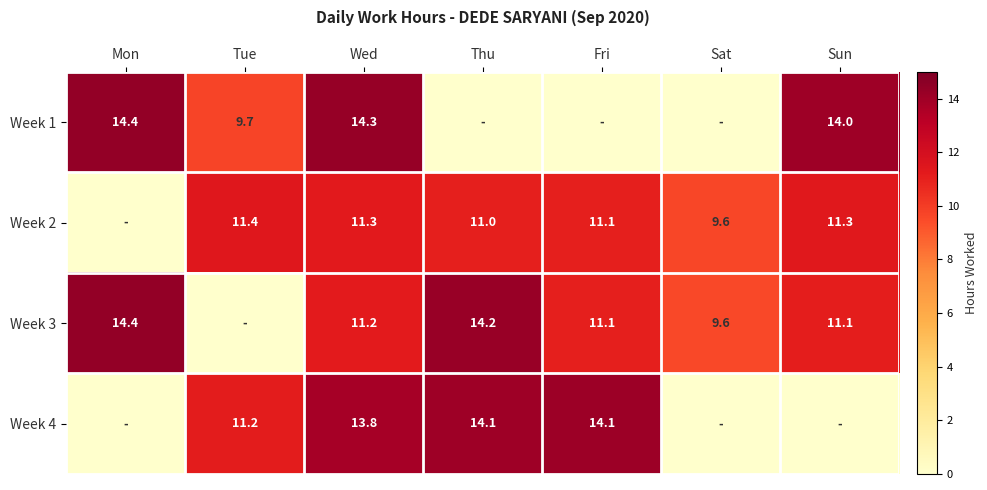

Rank the series at Wed from lowest to highest value.

Week 3, Week 2, Week 4, Week 1